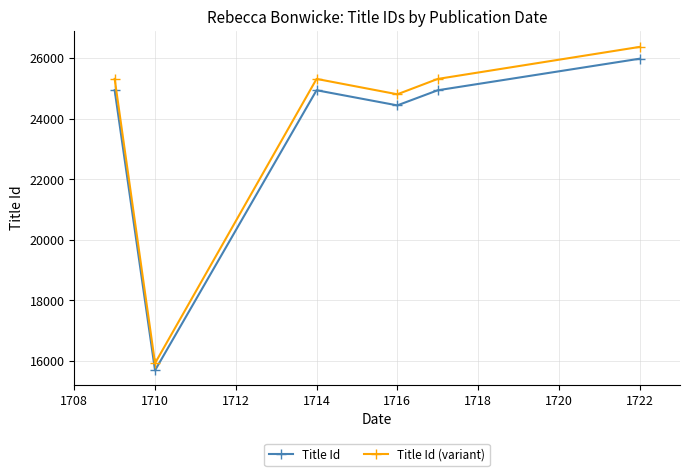

What is the sum of all Title Id values?

140921.0